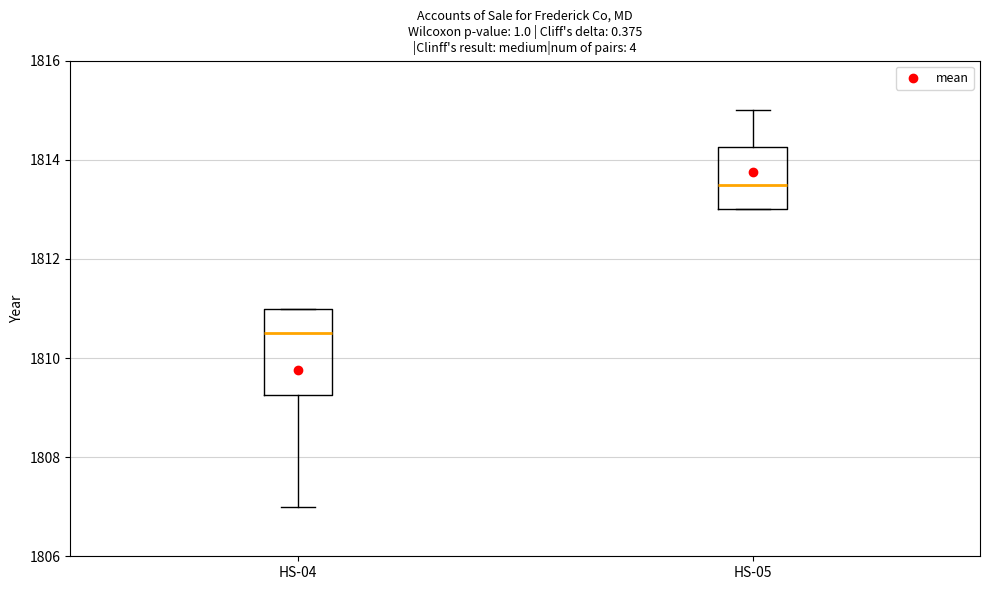

Comparing the boxes themselves (not the whiskers), which one is the tallest?

HS-04